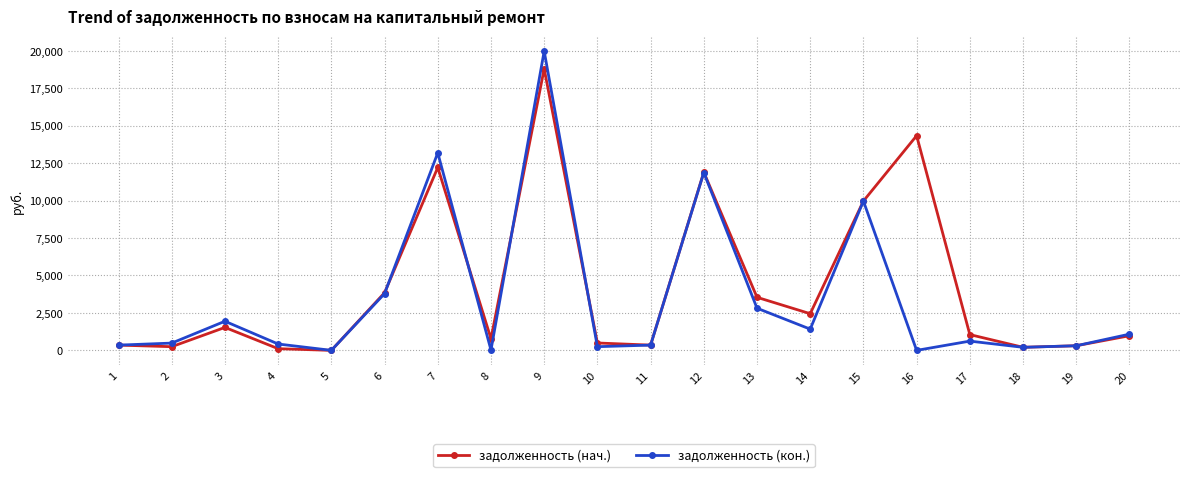

The value of задолженность (кон.) at 16 is 0.0. True or false?

True